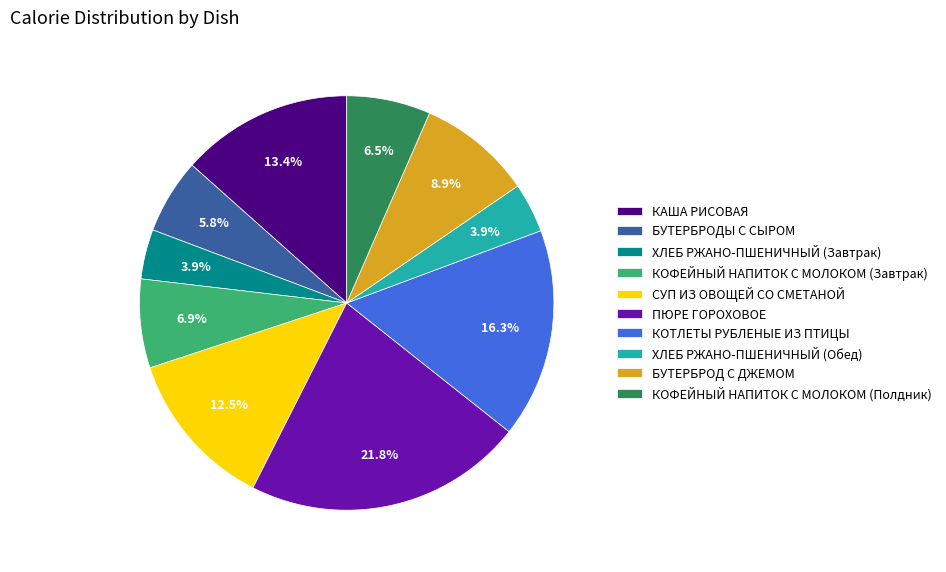

What is the ratio of the value at СУП ИЗ ОВОЩЕЙ СО СМЕТАНОЙ to the value at ПЮРЕ ГОРОХОВОЕ?

0.6